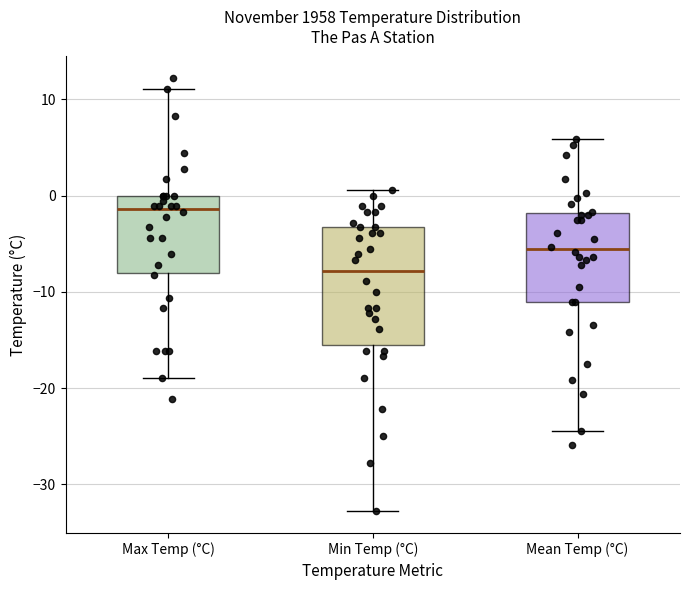

Which box is the tallest, from its lower edge to its upper edge?

Min Temp (°C)